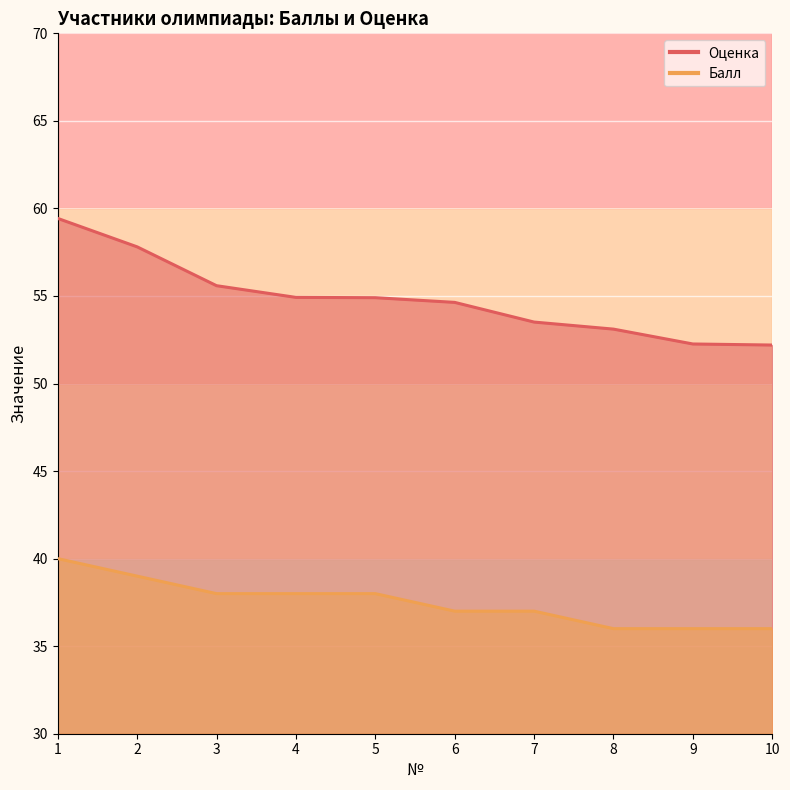

What is the difference between the Балл values at 10 and 6?

1.0